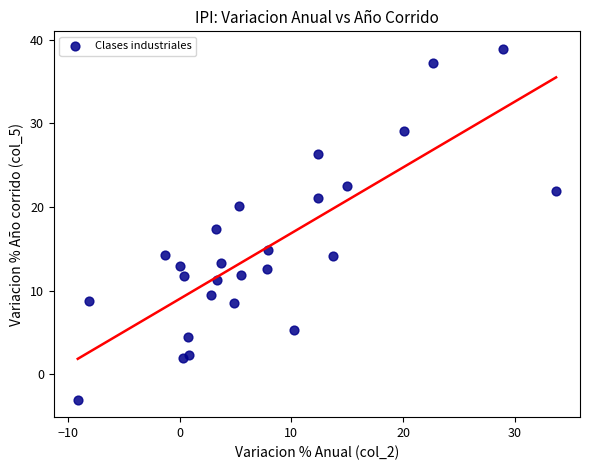

What is the range of X values (max minus min)?

42.8